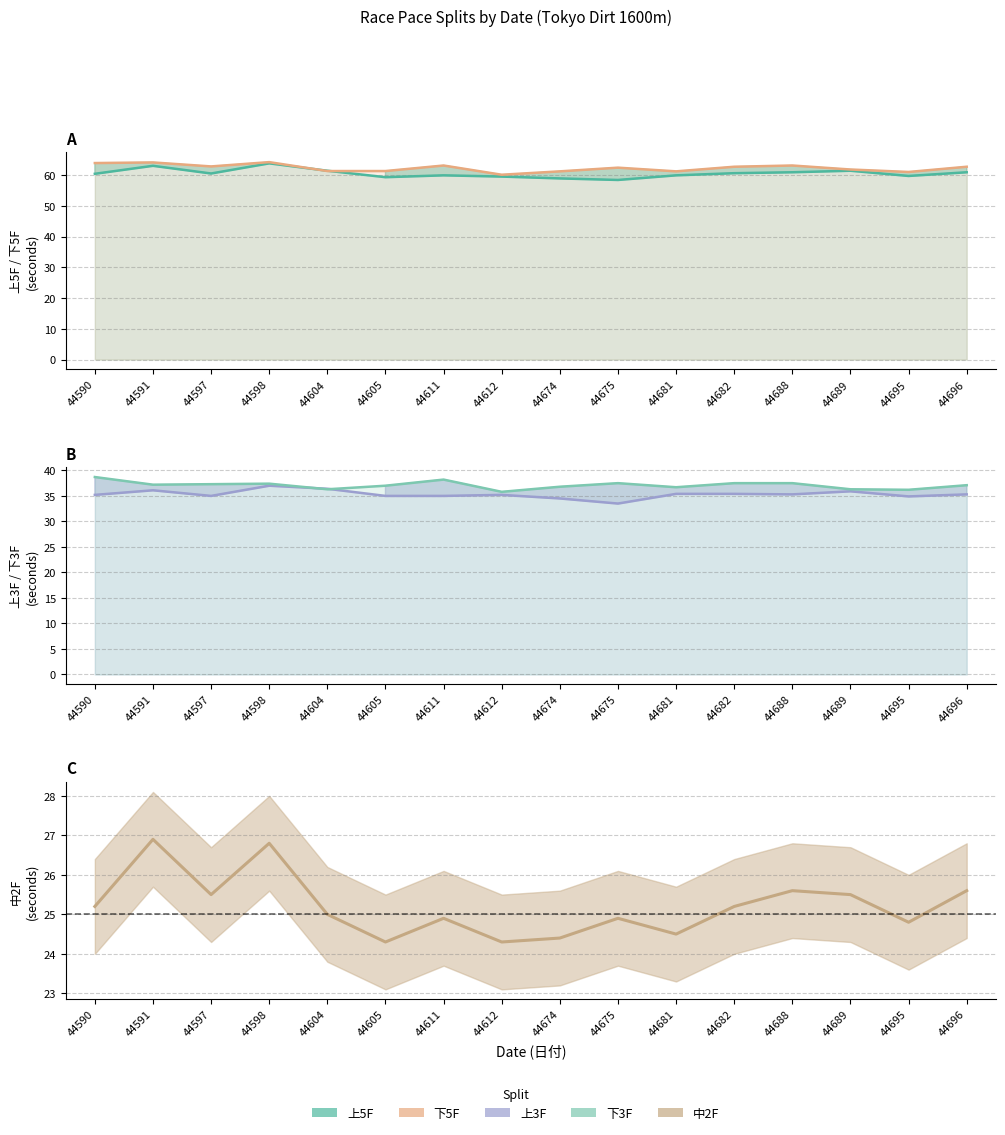

True or false: 下3F and 下5F cross at least once.

False